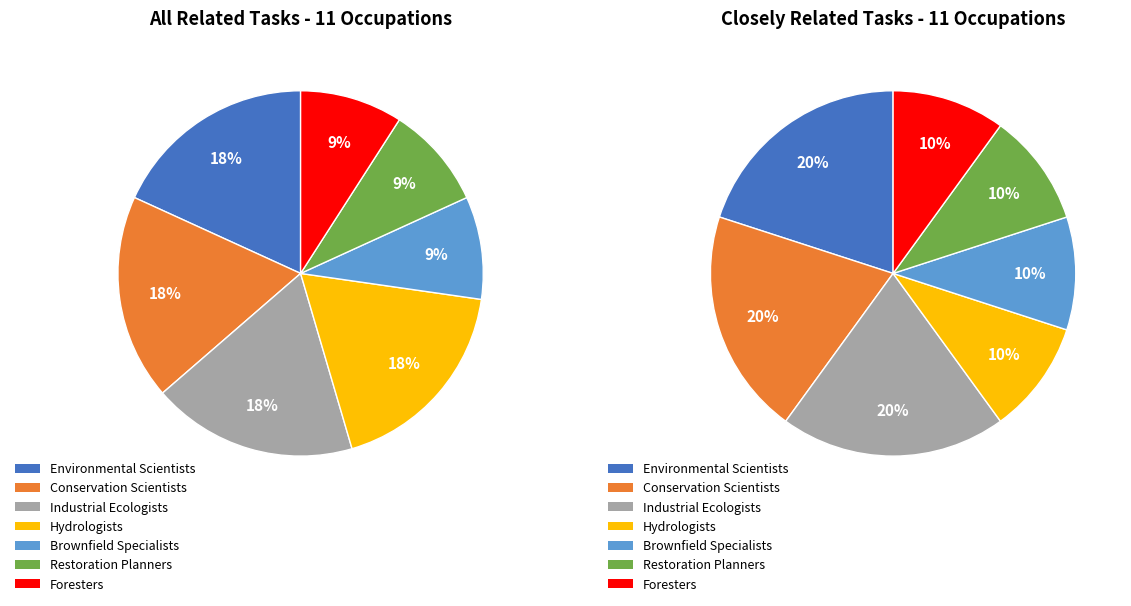

To the nearest percent, what is the average slice percentage?

14%